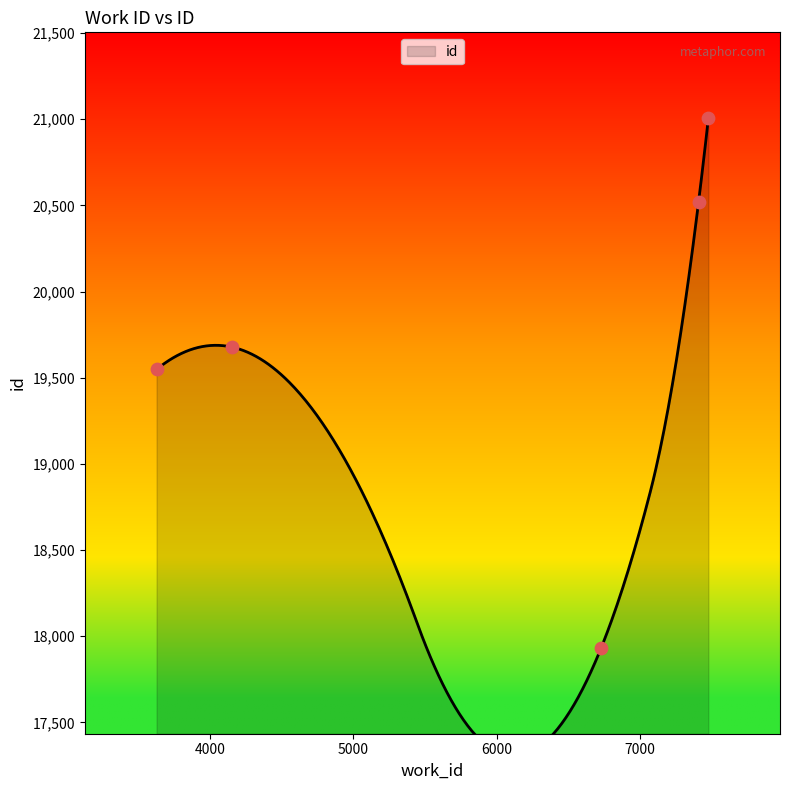

Approximately how many times larger is the value at 6729 compared to 3626?

0.9